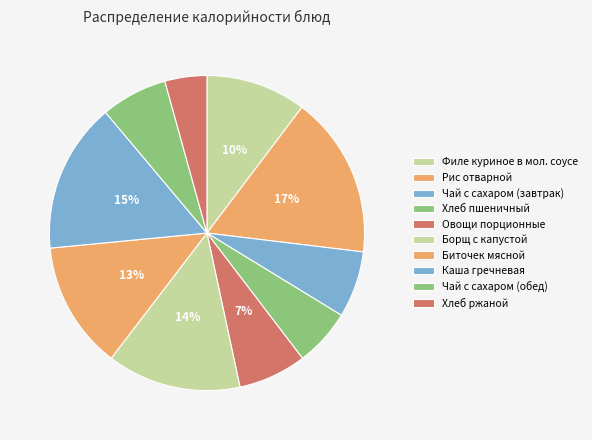

How many slices are in this pie chart?

10